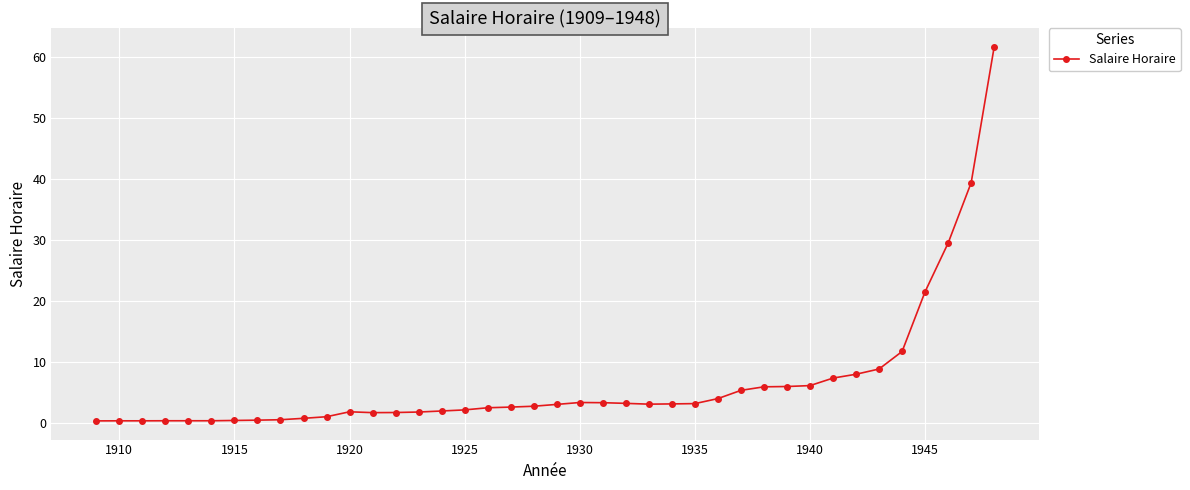

What is the average value?

6.5